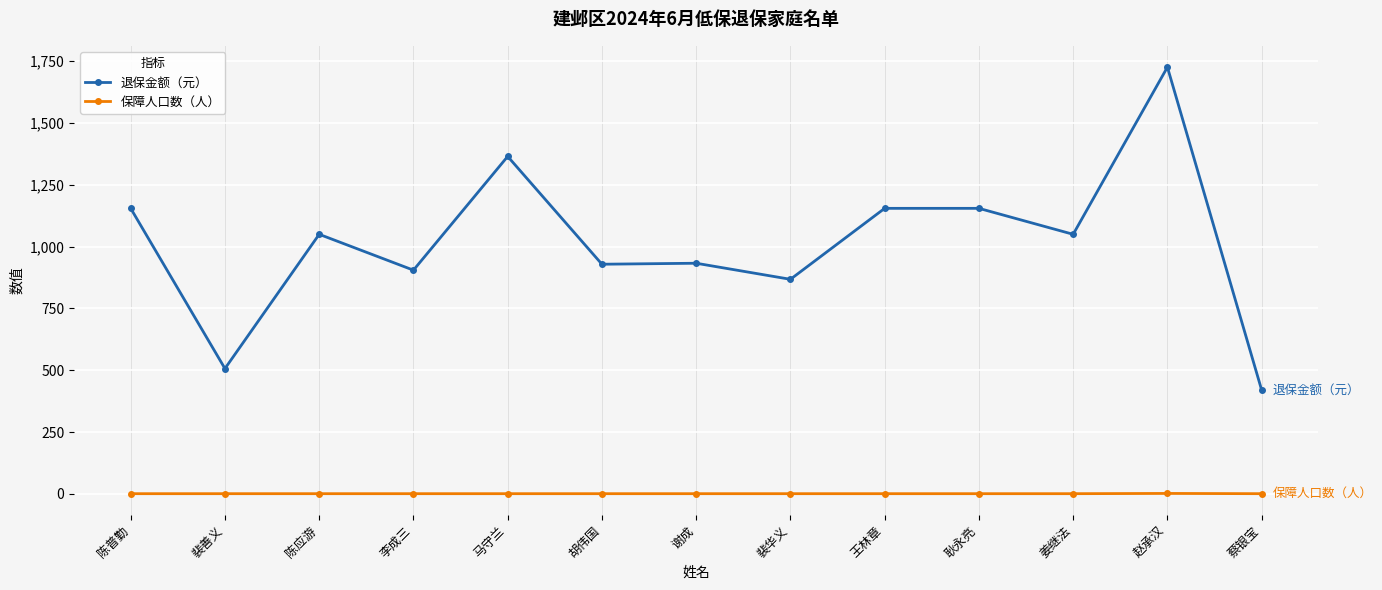

True or false: 保障人口数（人） and 退保金额（元） cross at least once.

False